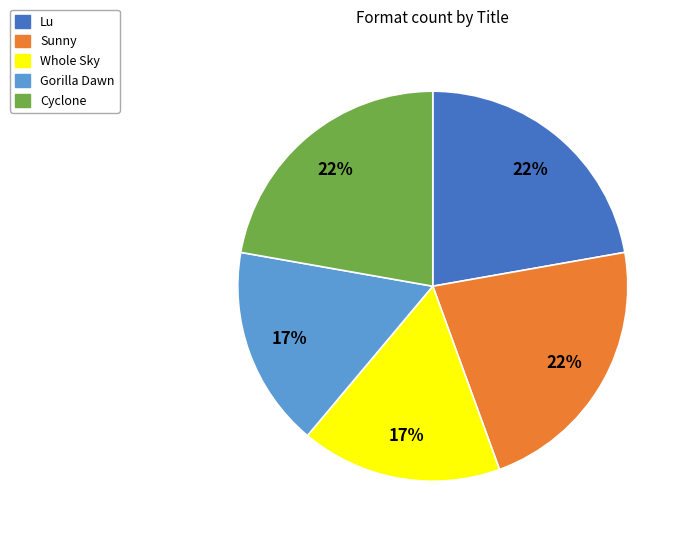

True or false: Whole Sky accounts for 17% of the total.

True